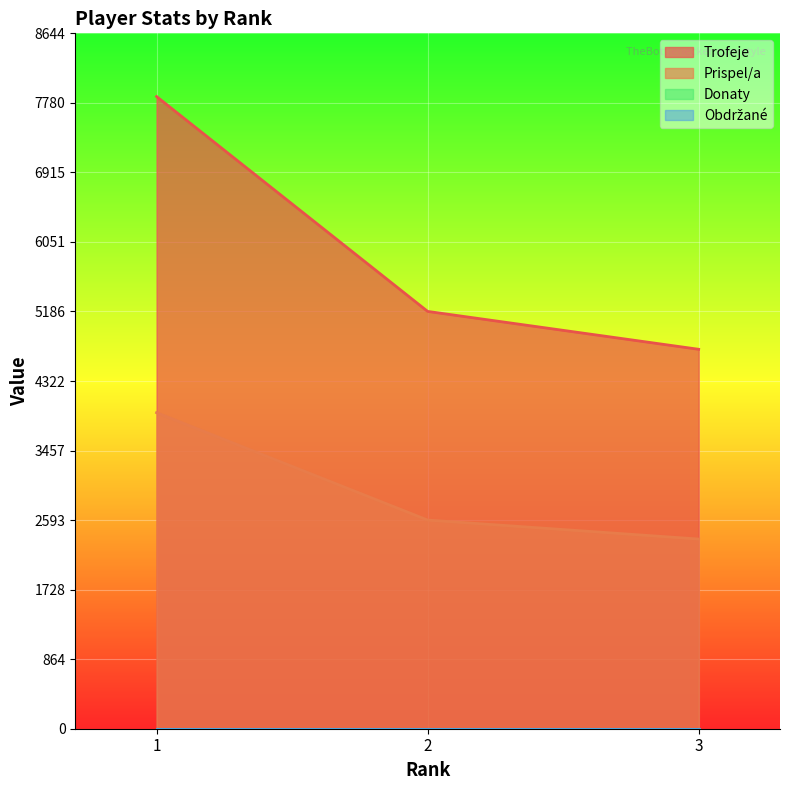

How many data points in Prispel/a are less than 2594?

1